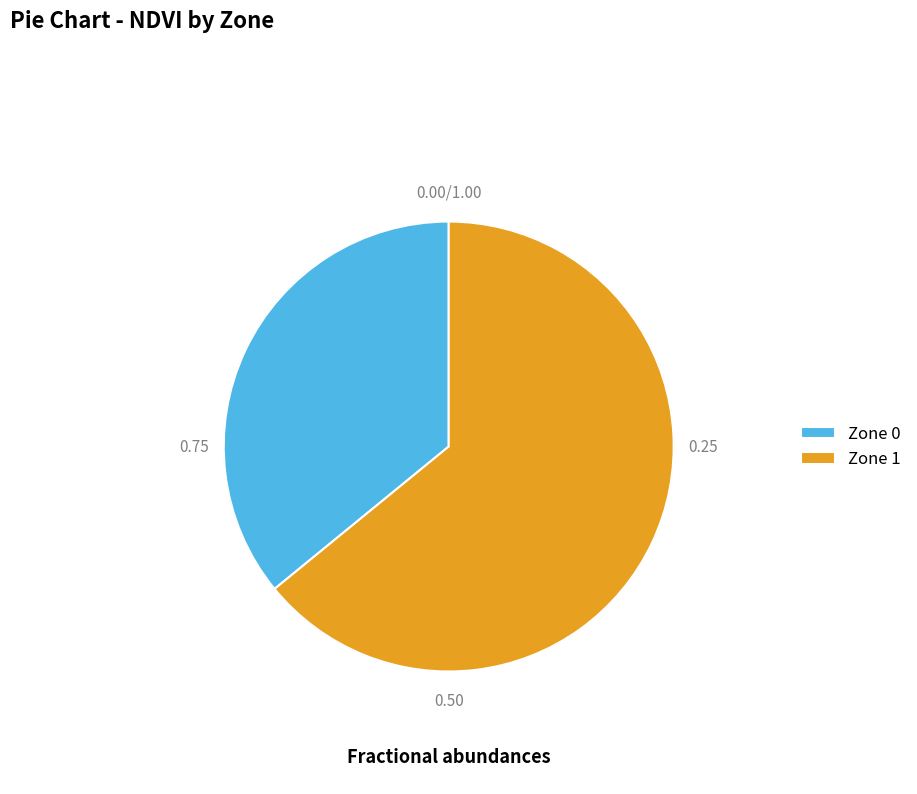

True or false: Zone 0 accounts for 28% of the total.

False